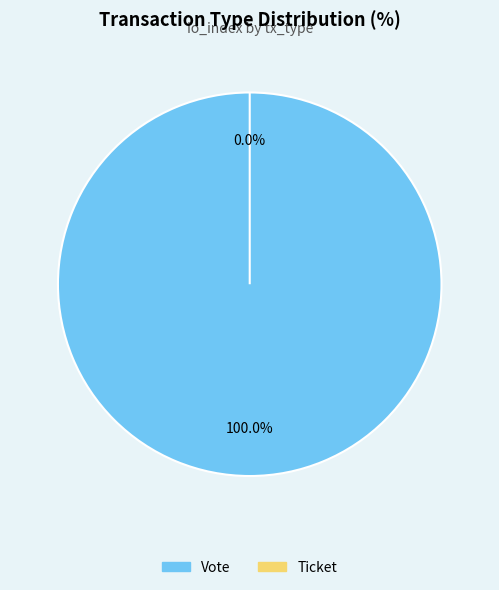

Is there a majority slice in this chart?

Yes